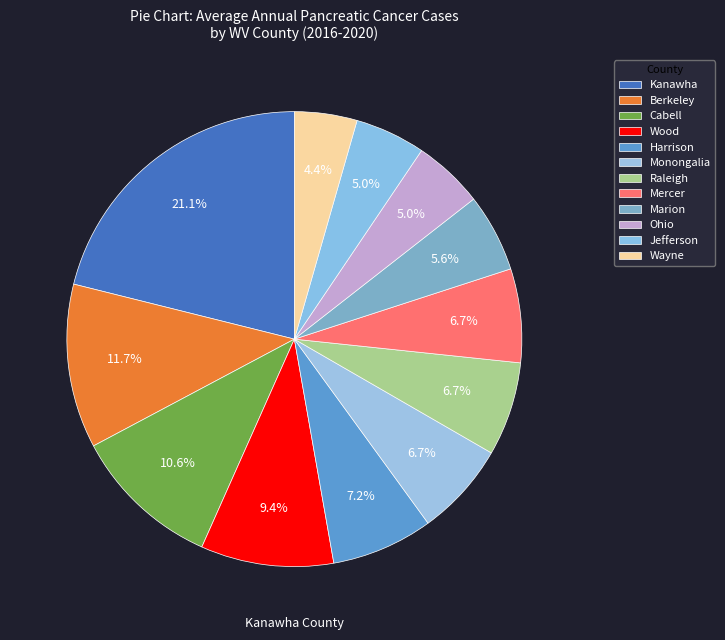

How many segments does this pie chart have?

12